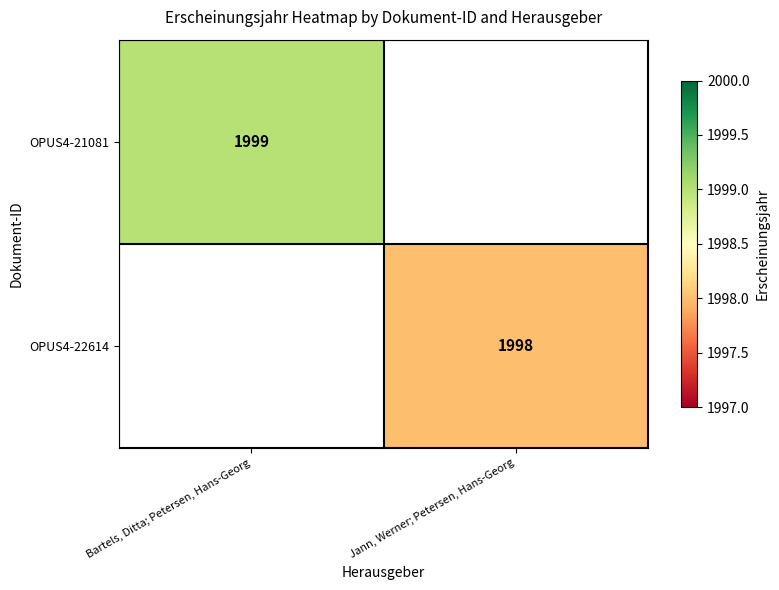

Is the value of OPUS4-21081 at Bartels, Ditta; Petersen, Hans-Georg greater than the value of OPUS4-22614 at Jann, Werner; Petersen, Hans-Georg?

Yes